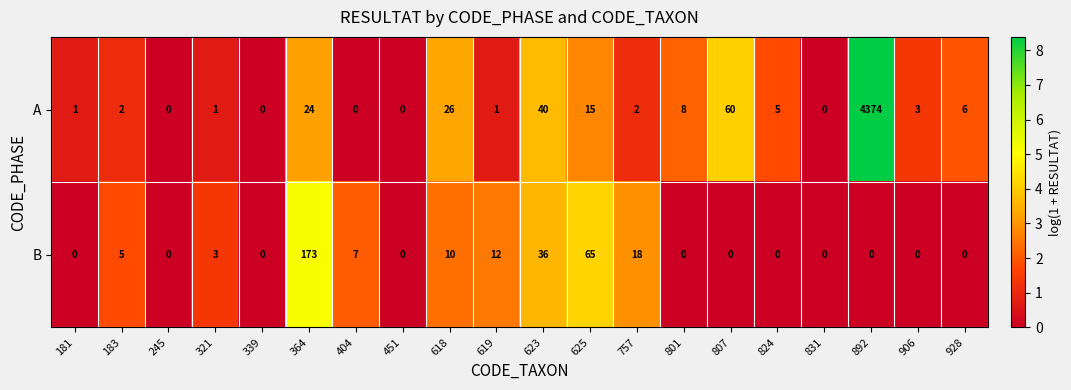

What is the sum of the A values at 801 and 339?

8